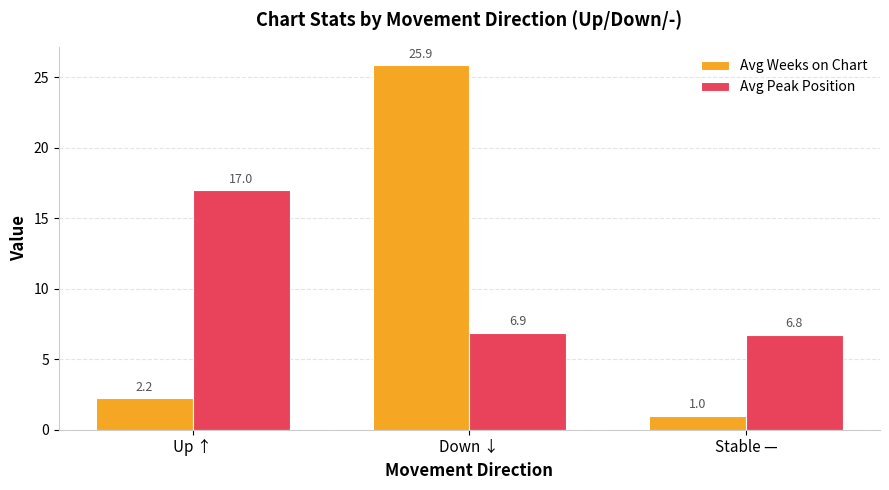

The Avg Weeks on Chart series shows 0.5 at Up ↑. True or false?

False